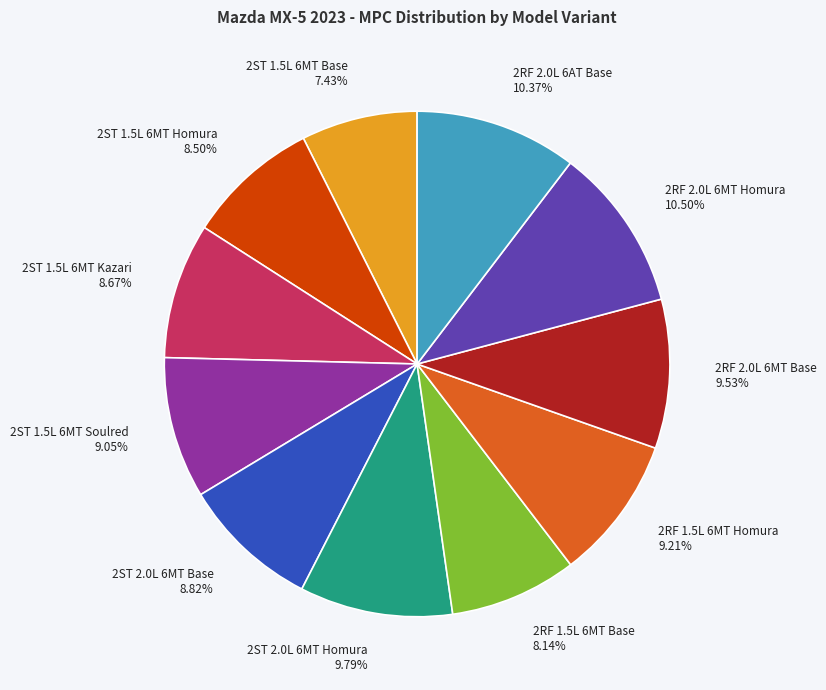

Between 2RF 1.5L 6MT Homura and 2RF 2.0L 6AT Base, which is larger?

2RF 2.0L 6AT Base